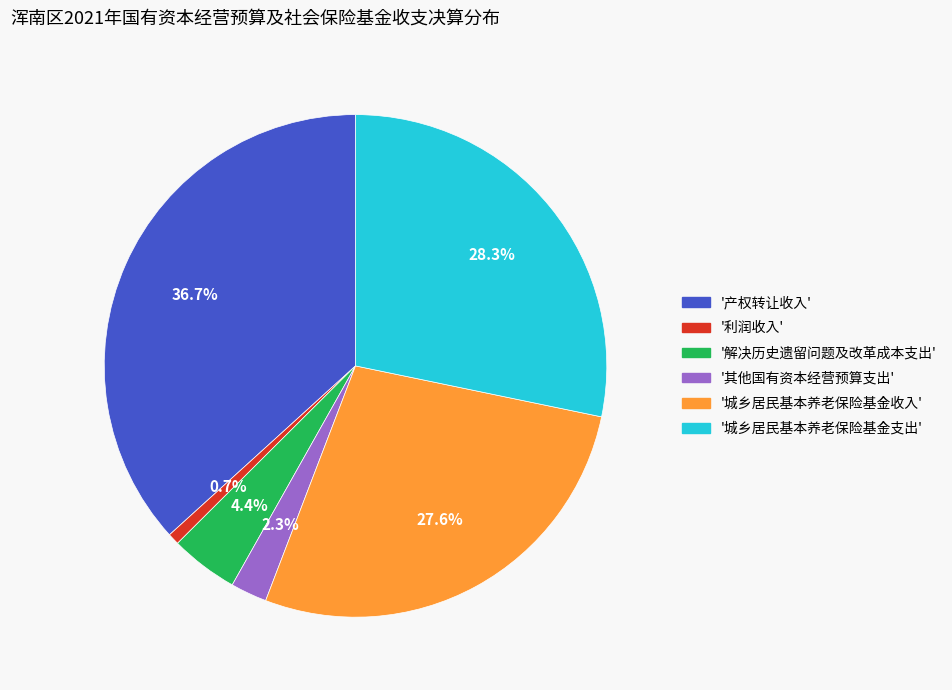

Is there a majority slice in this chart?

No